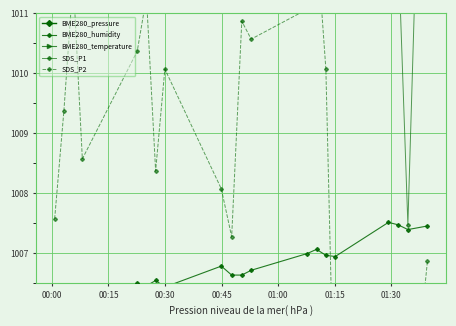

How many distinct data groups are displayed?

5